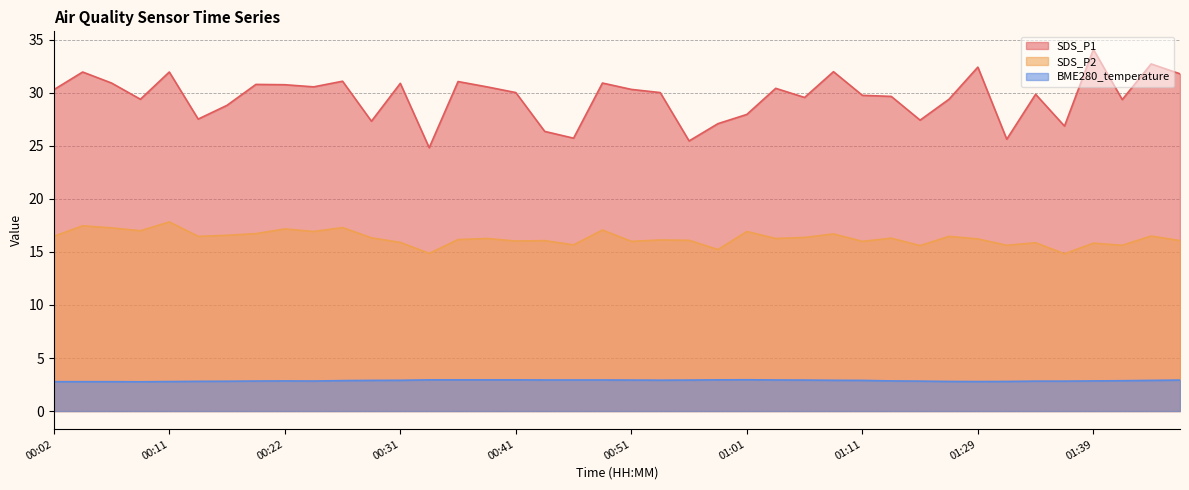

Which series has the largest range (max minus min)?

SDS_P1